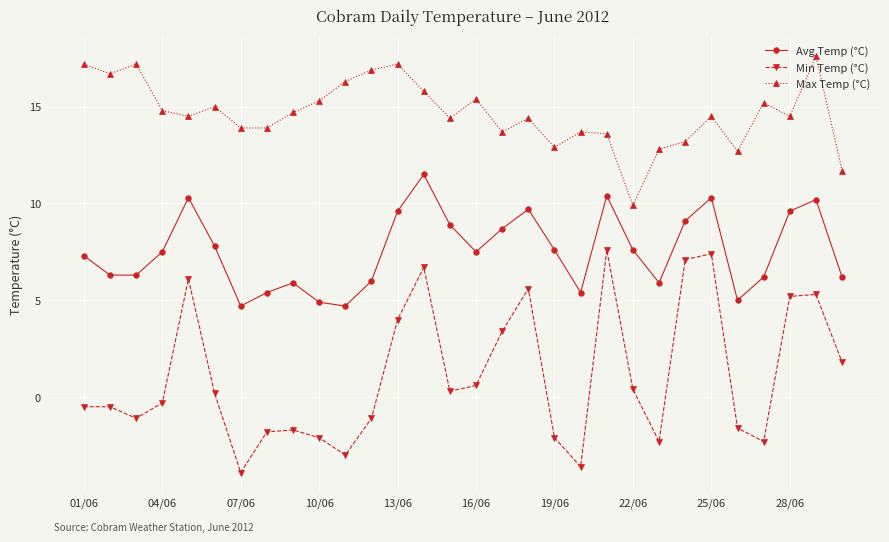

True or false: Max Temp (°C) has more than 1 points higher than both neighbors.

True